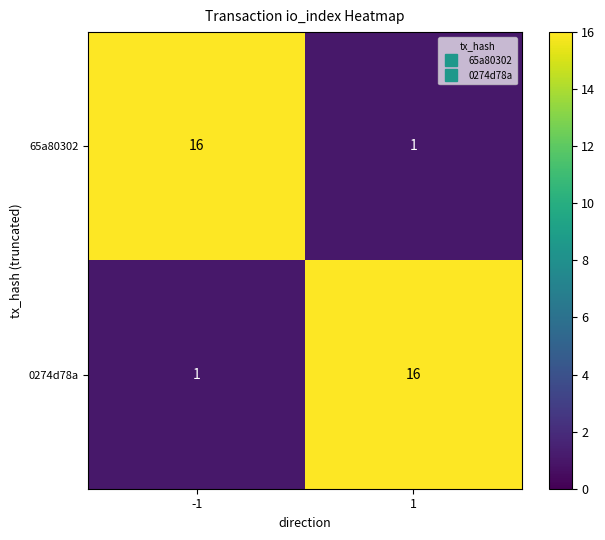

What is the difference between the highest and lowest values at 1?

15